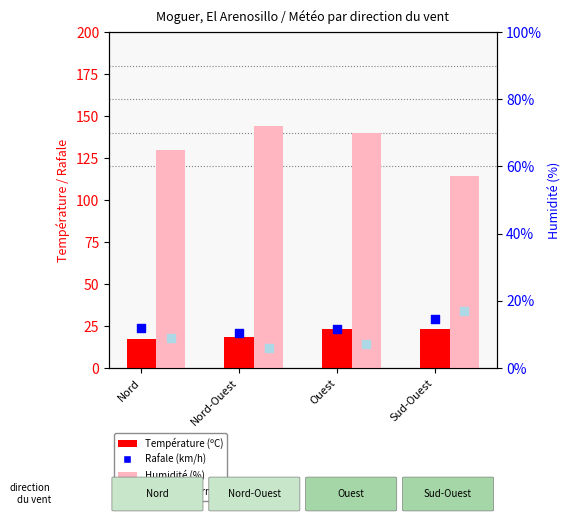

Which series has the widest spread of Y values?

Humidité (%)